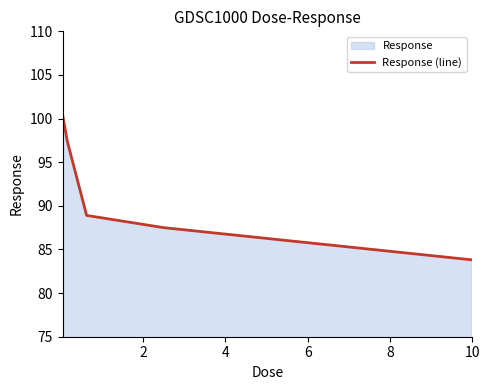

How many values exceed 88?

3